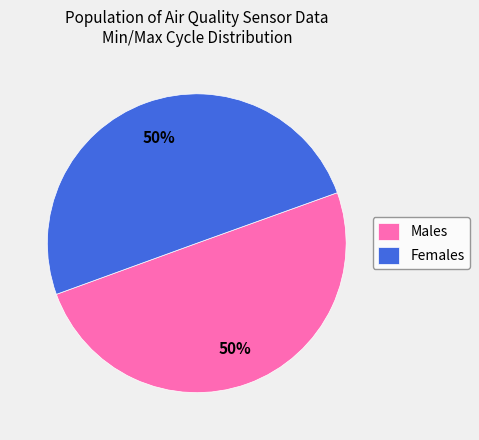

What is the ratio of the value at Males to the value at Females?

1.0